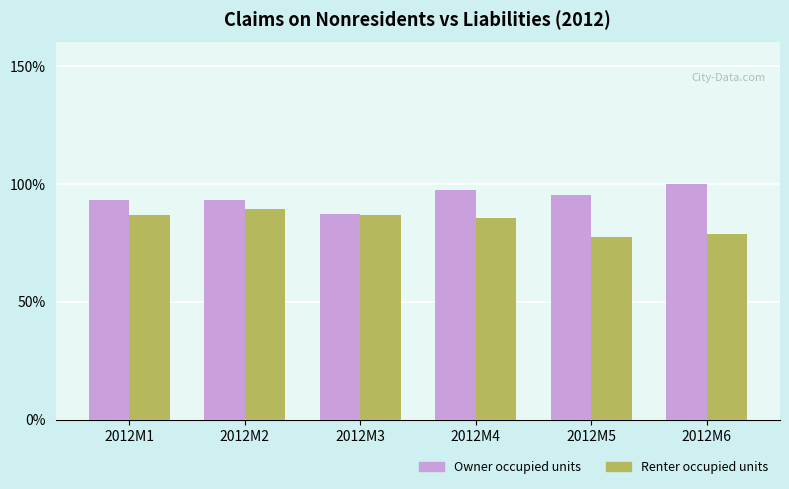

What are all the series names shown in the legend?

Owner occupied units, Renter occupied units